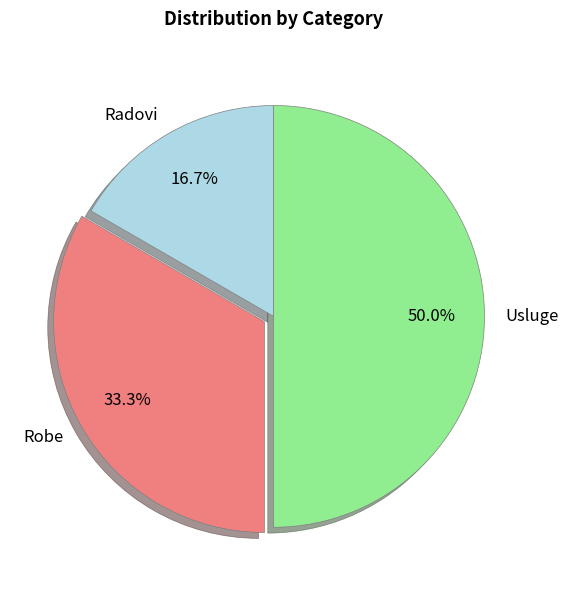

What percentage is the Usluge slice, to the nearest percent?

50%